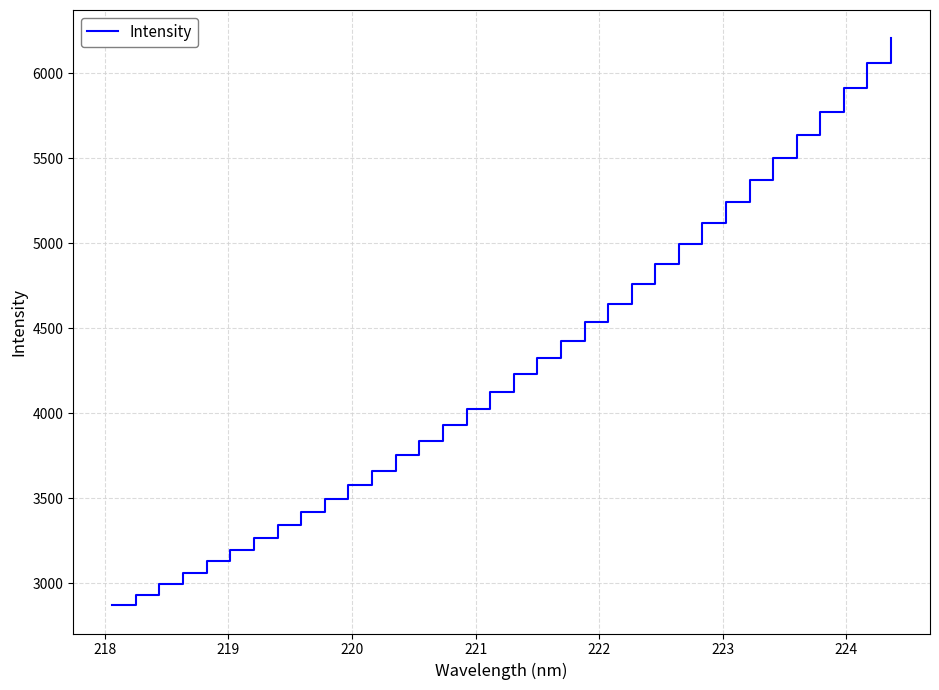

What is the greatest value displayed?

6203.9